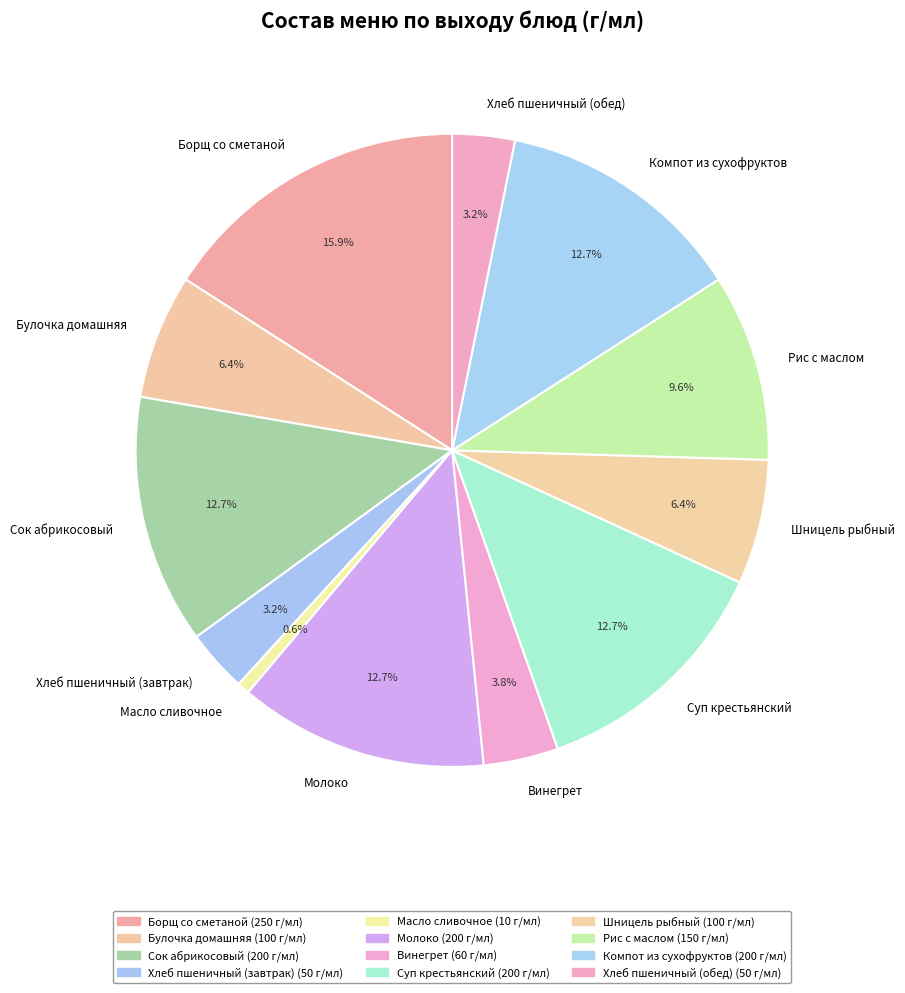

True or false: Сок абрикосовый accounts for 13% of the total.

True